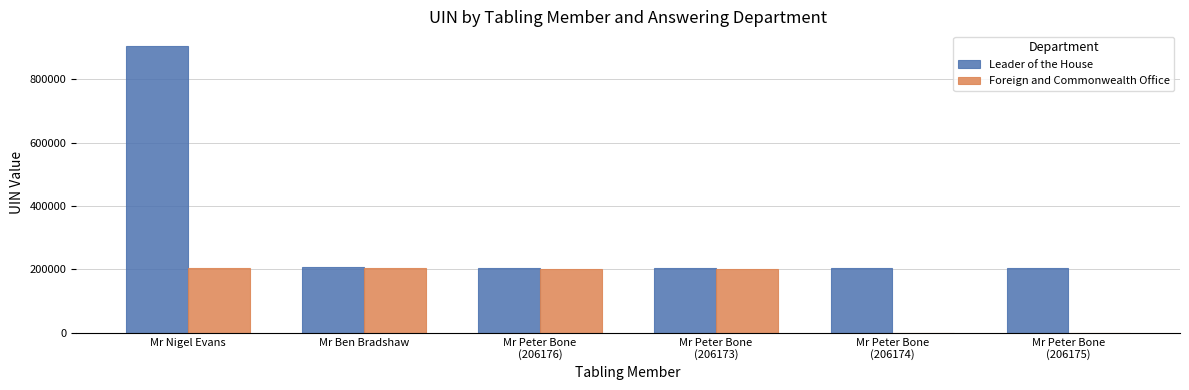

What is the sum of all Foreign and Commonwealth Office values?

810728